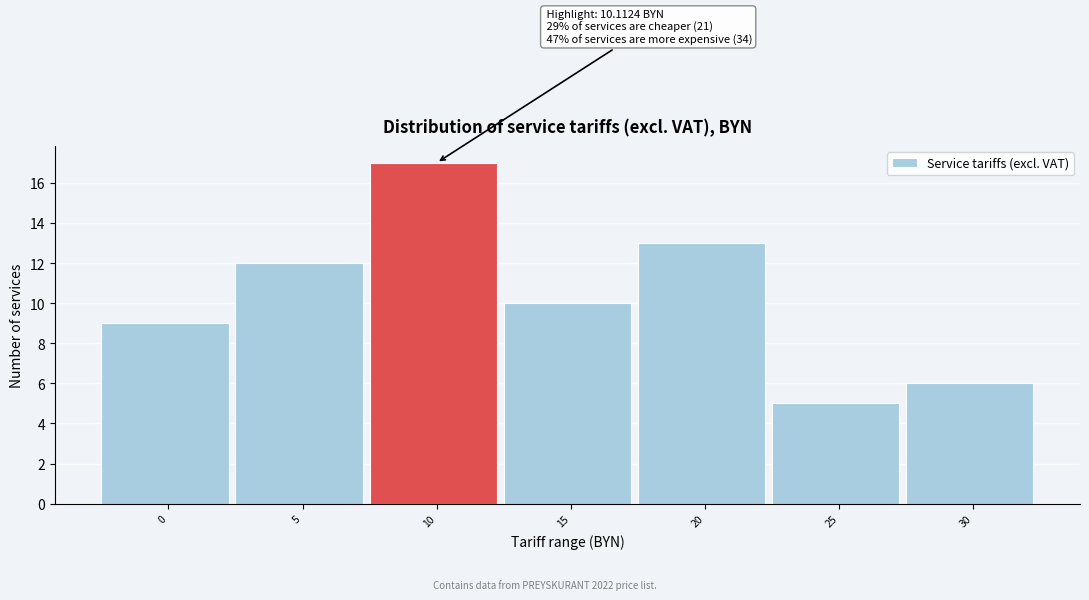

Reading left to right, transcribe all the data shown in this chart.

0=9	5=12	10=17	15=10	20=13	25=5	30=6